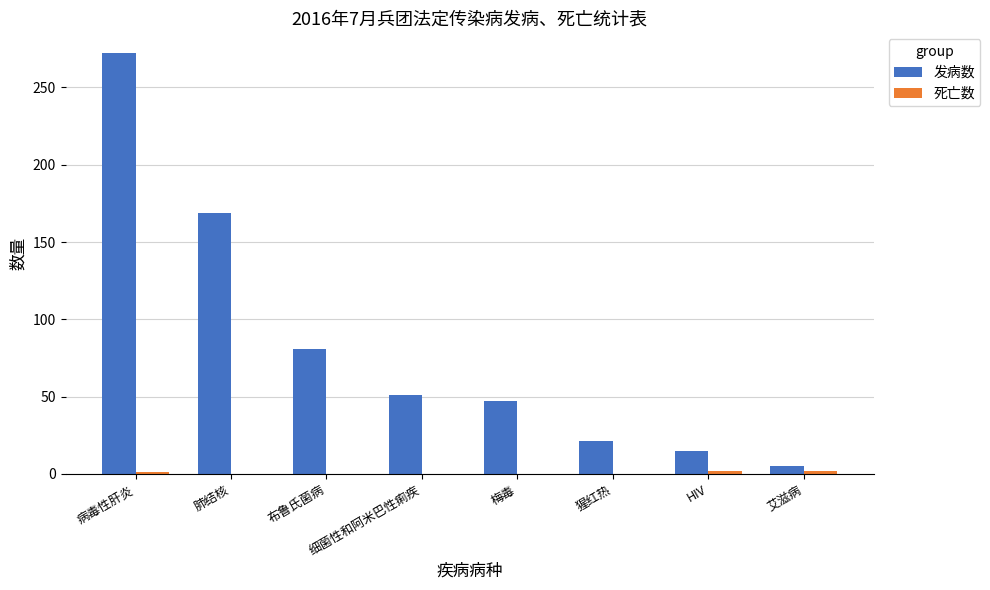

How many groups of bars are there?

8